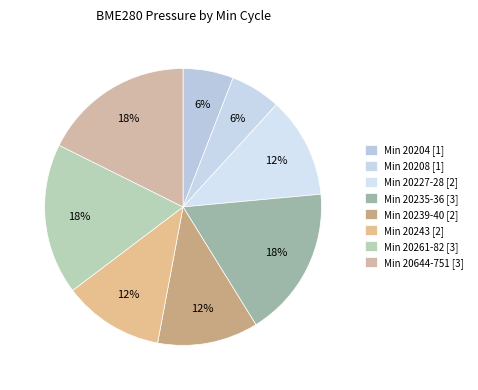

Count the number of slices in the pie.

8